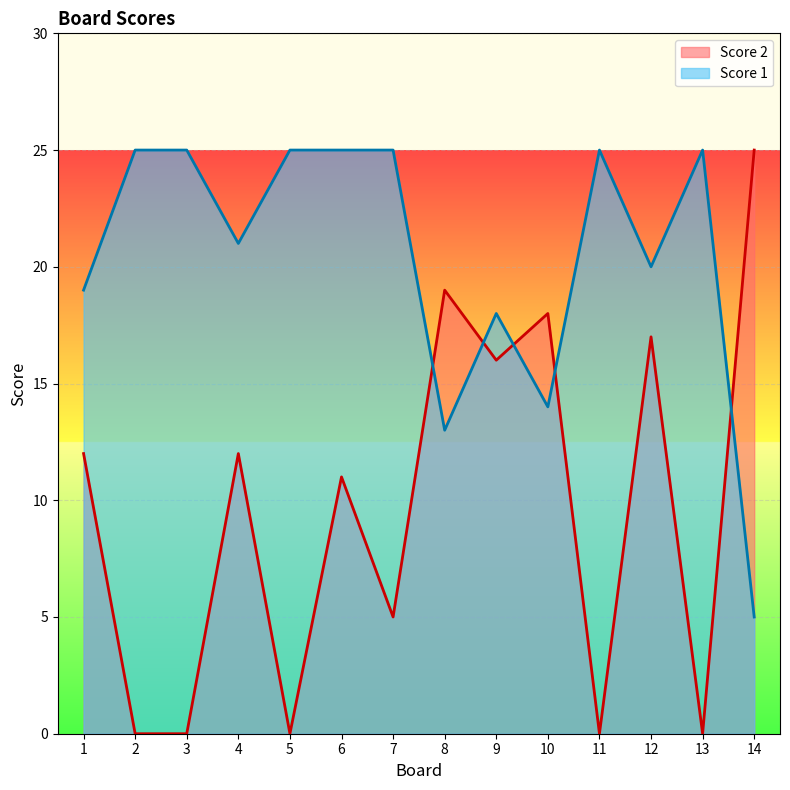

What is the average value of the Score 1 series?

20